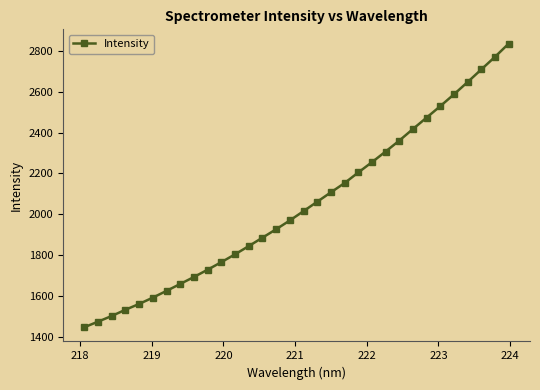

True or false: there are more than 2 points higher than both neighbors.

False